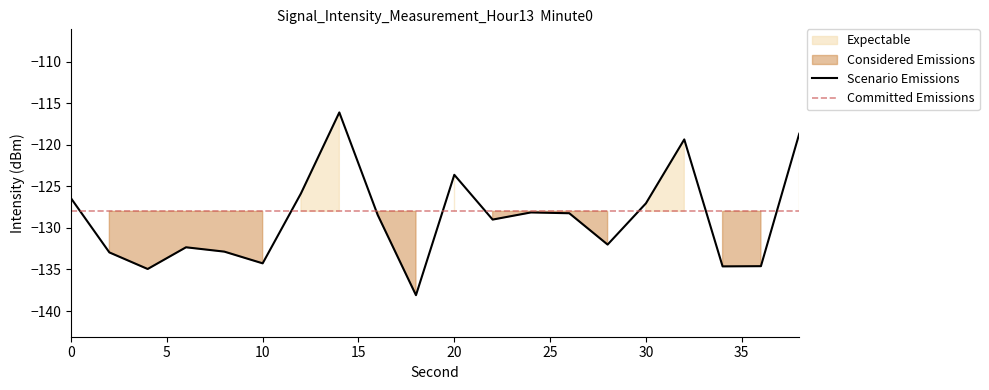

Does the chart display data point markers on the line(s)?

No